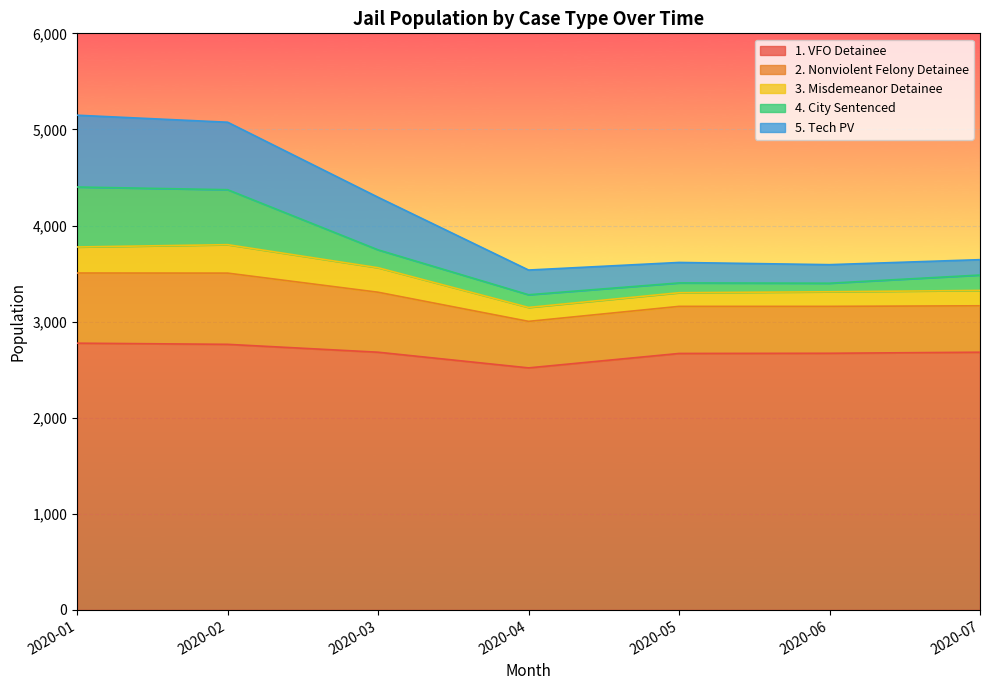

Rank the categories by 3. Misdemeanor Detainee value from highest to lowest.

2020-02, 2020-01, 2020-03, 2020-07, 2020-06, 2020-04, 2020-05